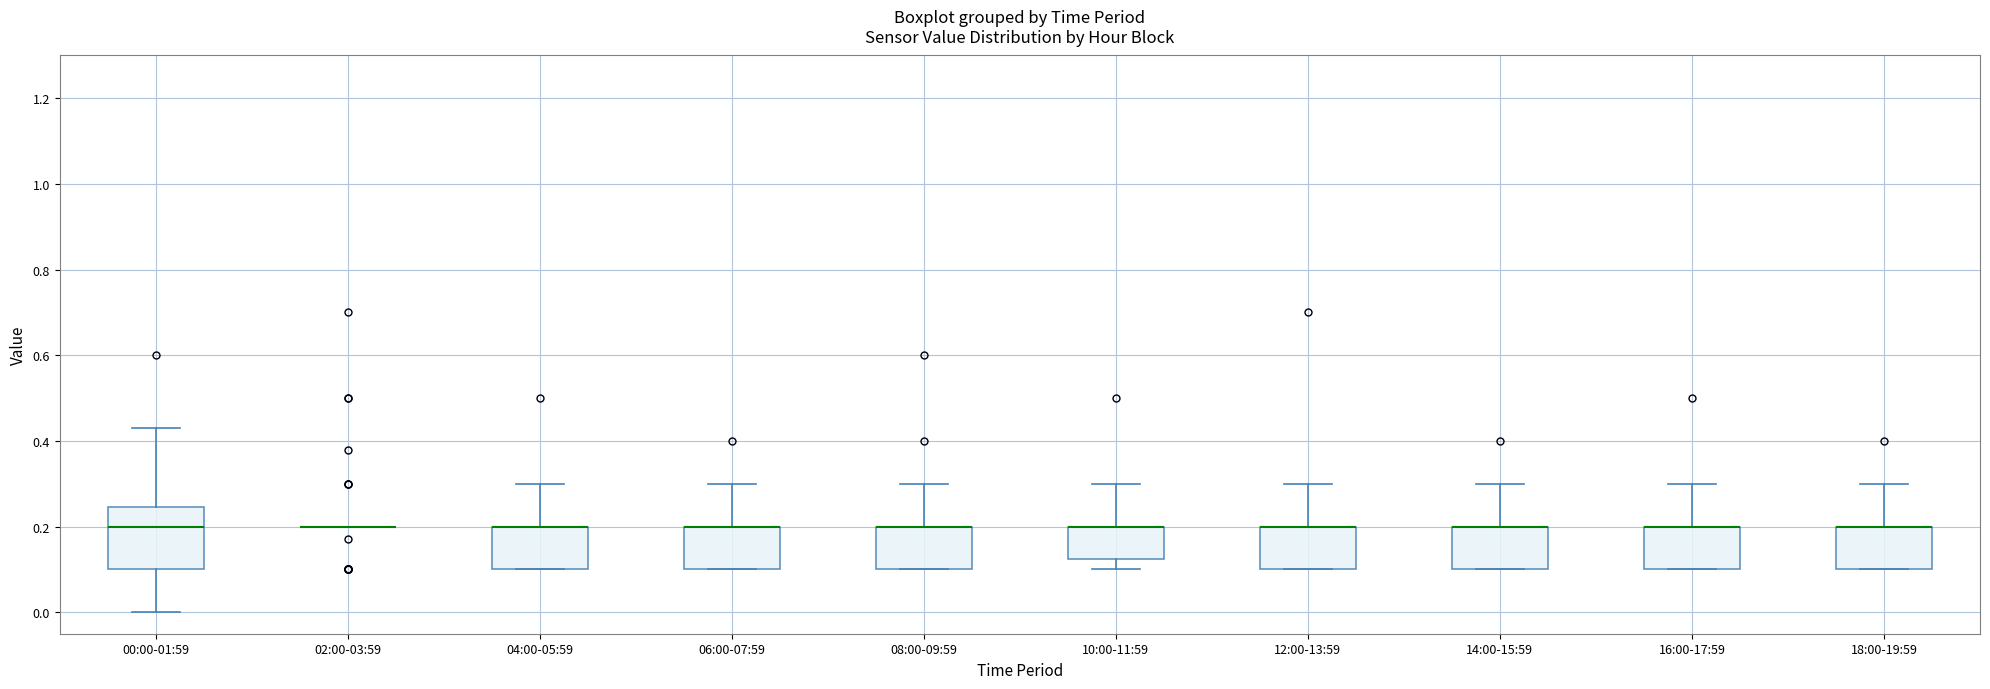

Where does the upper whisker of the box for 18:00-19:59 end on the y-axis? The values are not printed on the chart, so give them approximately, as read against the axis.

0.30